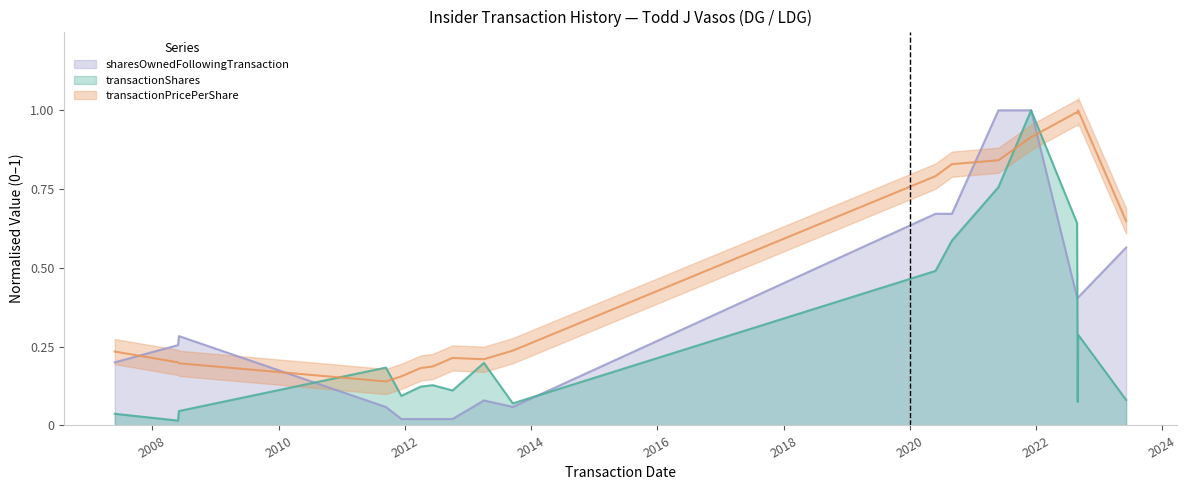

Rank the series by their average value, from highest to lowest.

transactionPricePerShare, sharesOwnedFollowingTransaction, transactionShares